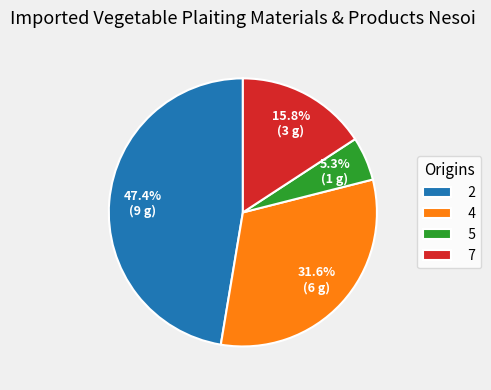

To the nearest percent, what percentage of the pie is 7?

16%